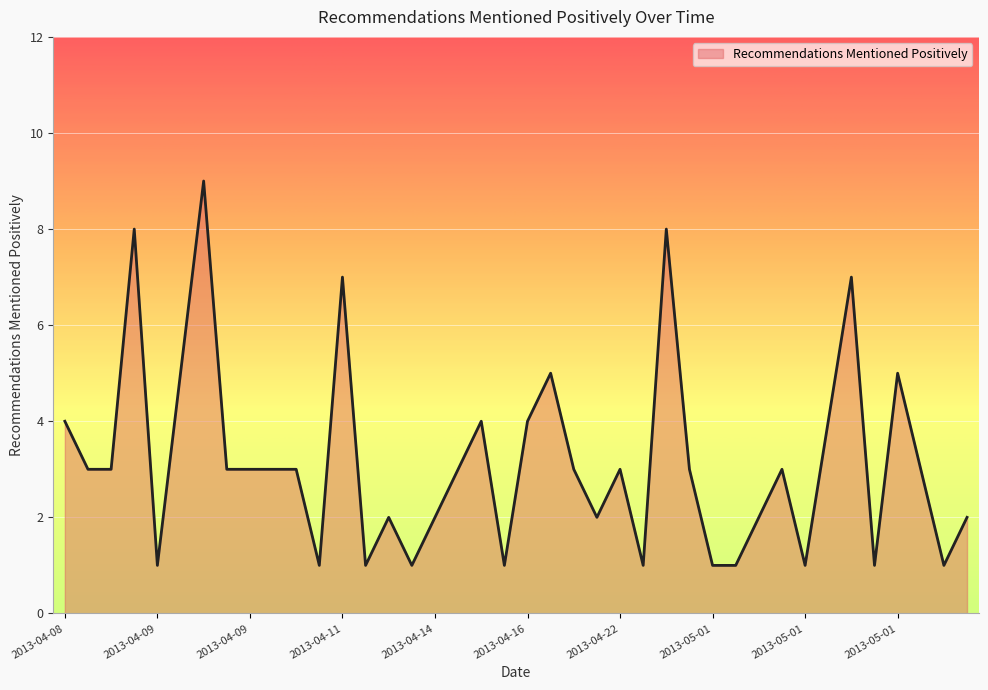

What is the difference between the maximum and minimum values?

8